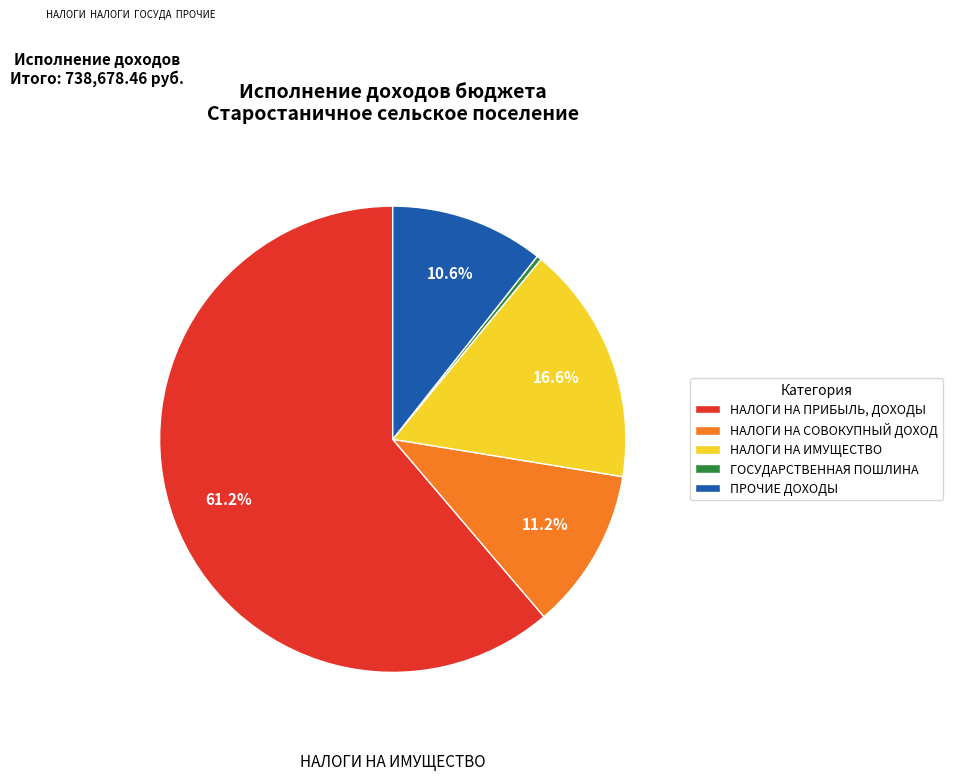

Combined, do ГОСУДАРСТВЕННАЯ ПОШЛИНА and НАЛОГИ НА ИМУЩЕСТВО account for over 50%?

No